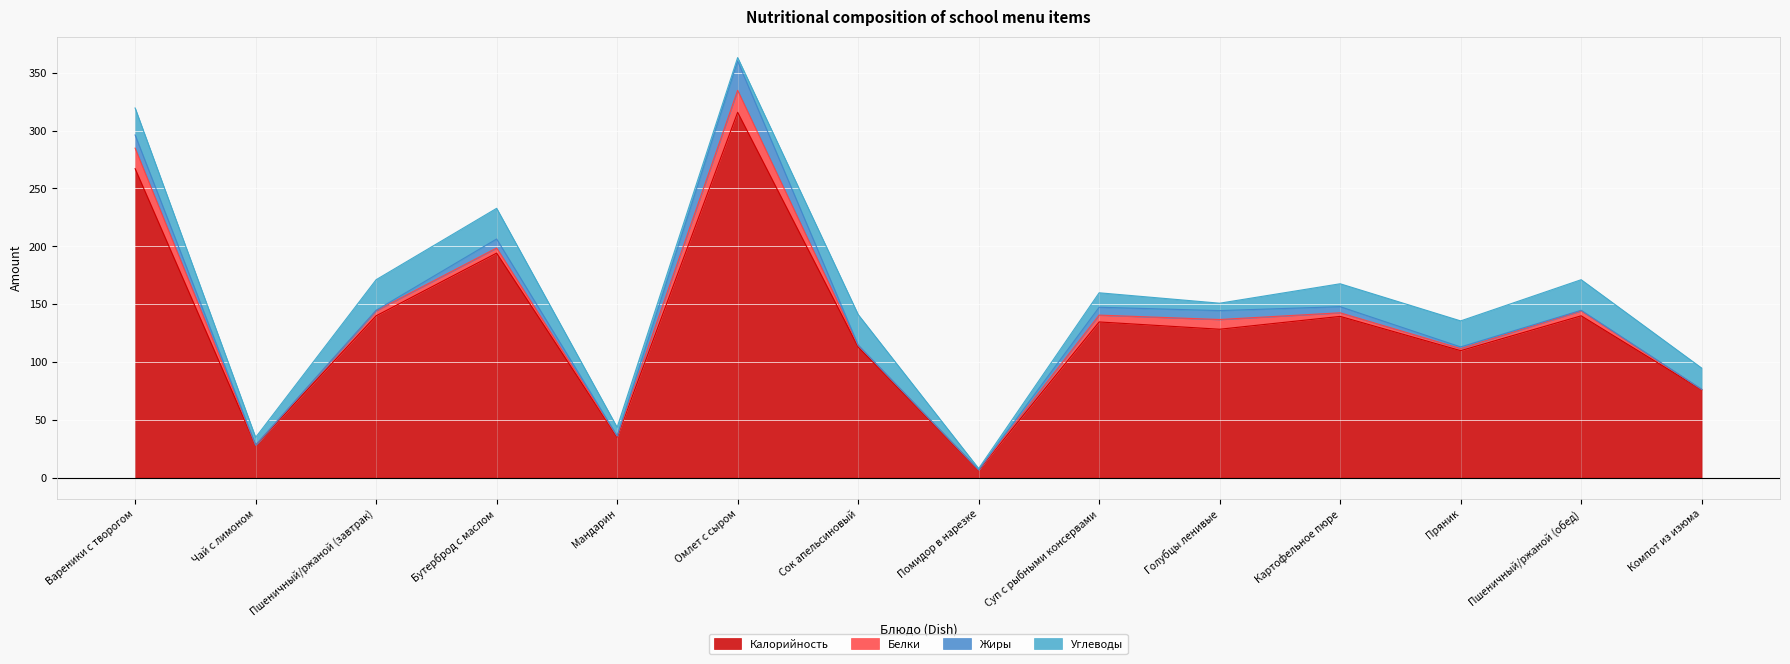

How many data points in Углеводы are above 19?

7